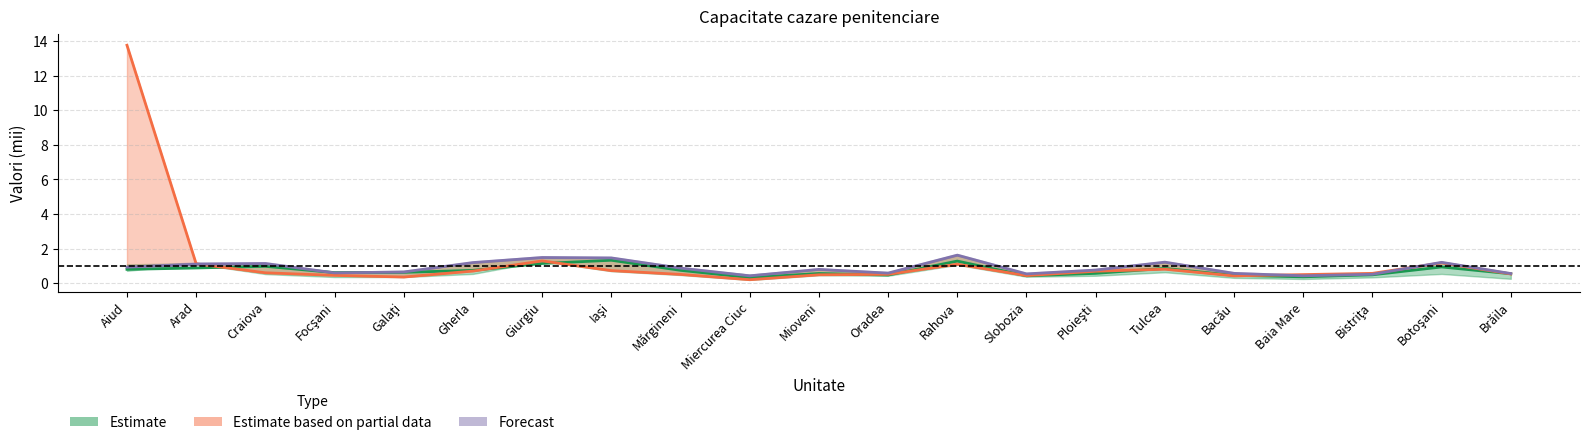

Where is the first local maximum for Capacitate Legala?

Giurgiu